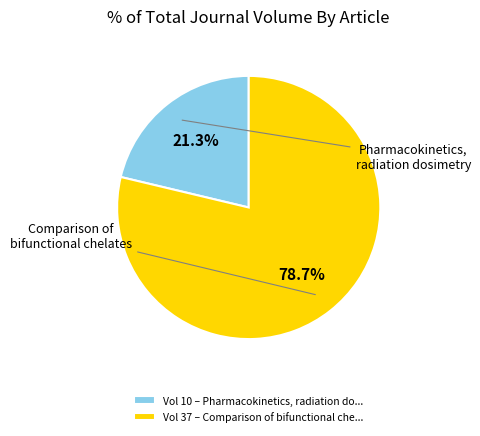

Is it true that Pharmacokinetics, radiation dosimetry is 28% of the pie?

False